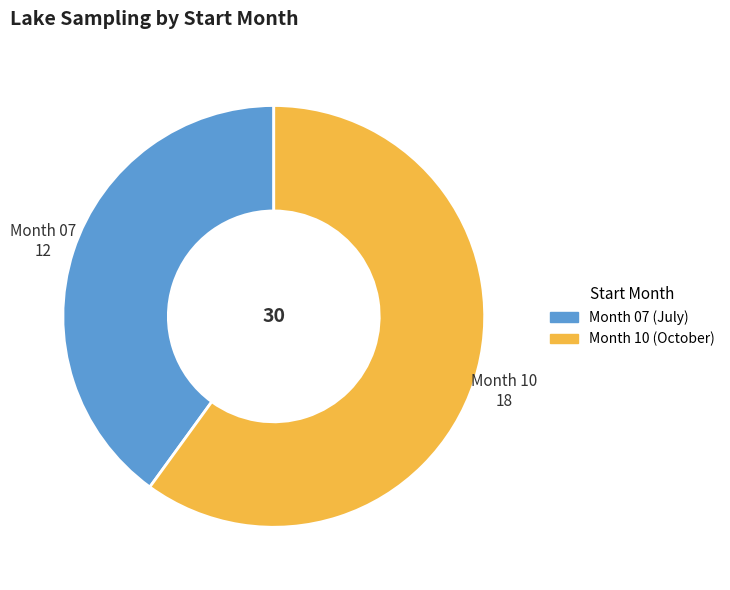

Is there a majority slice in this chart?

Yes